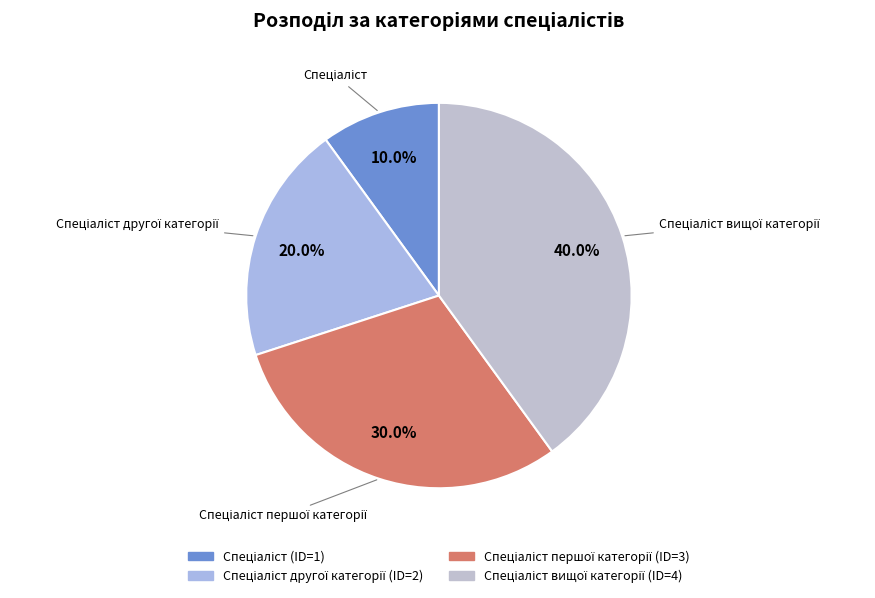

What is the smallest slice in the pie chart?

Спеціаліст